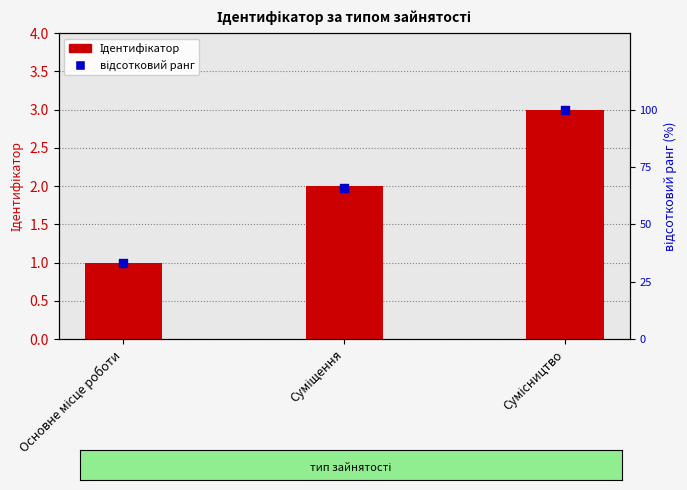

Which series has the largest Y range (max minus min)?

відсотковий ранг